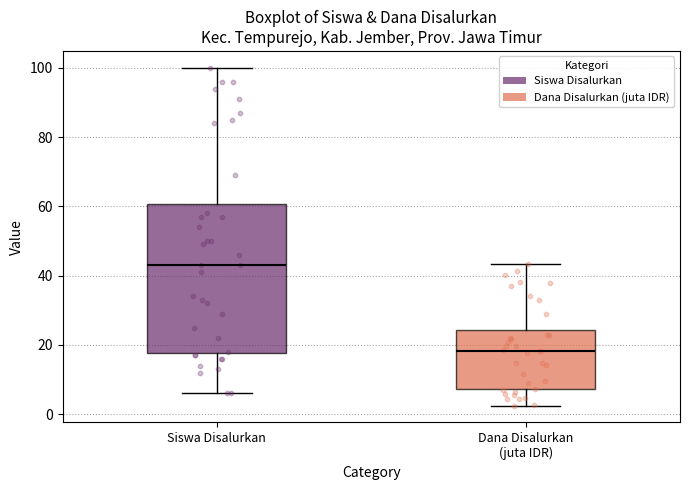

Reading left to right, read every box against the y-axis: the position of its median line, the range the box covers, and the ends of its whiskers. The values are not printed on the chart, so give them approximately, as read against the axis.

Siswa Disalurkan: median 44, box 18 to 60, whiskers 6 to 100
Dana Disalurkan (juta IDR): median 18, box 8 to 24, whiskers 2 to 44